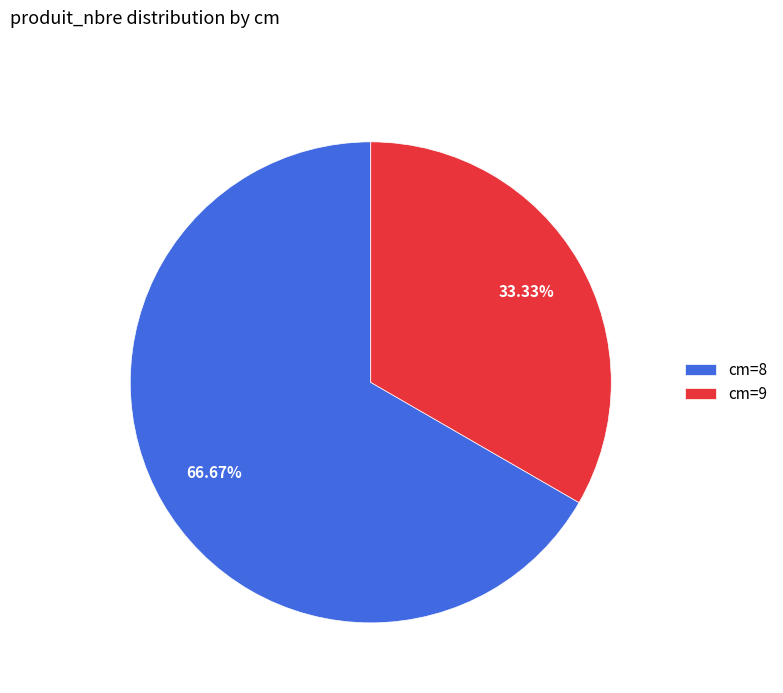

What is the majority slice?

cm=8